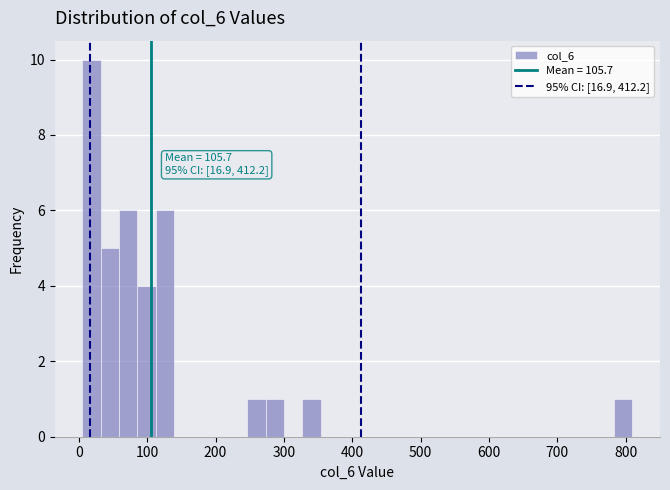

Read against the x-axis, roughly where is the centre of the tallest bar?

20